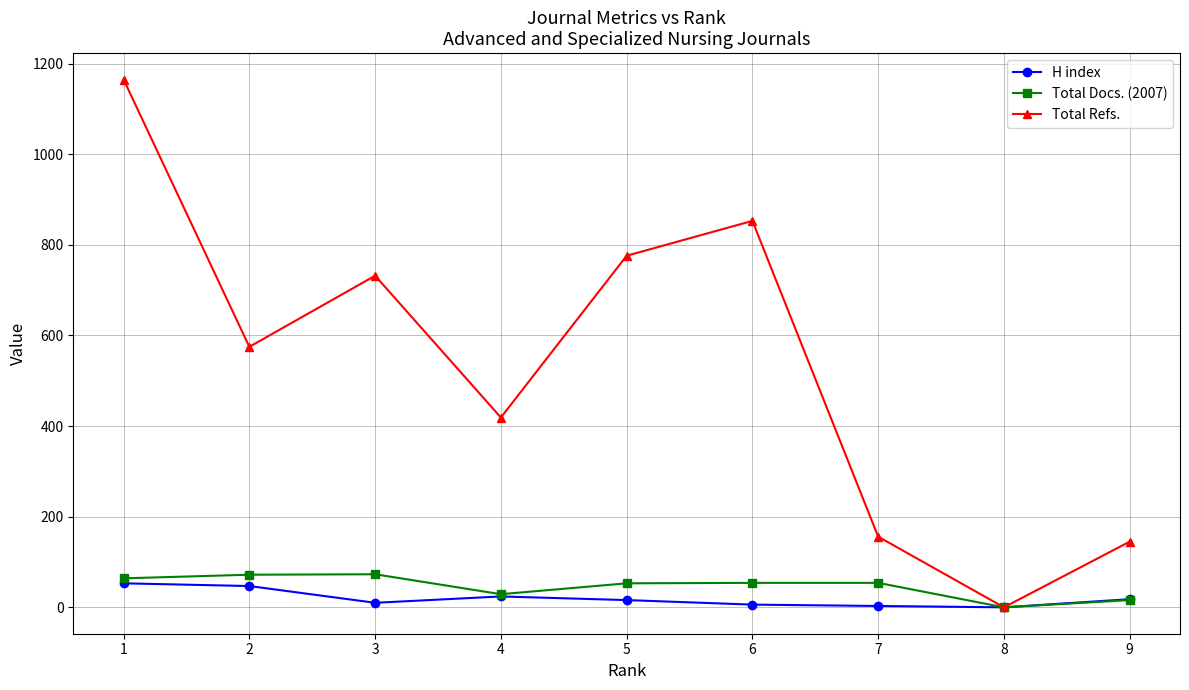

What is the sum of the Total Refs. values at 8 and 3?

732